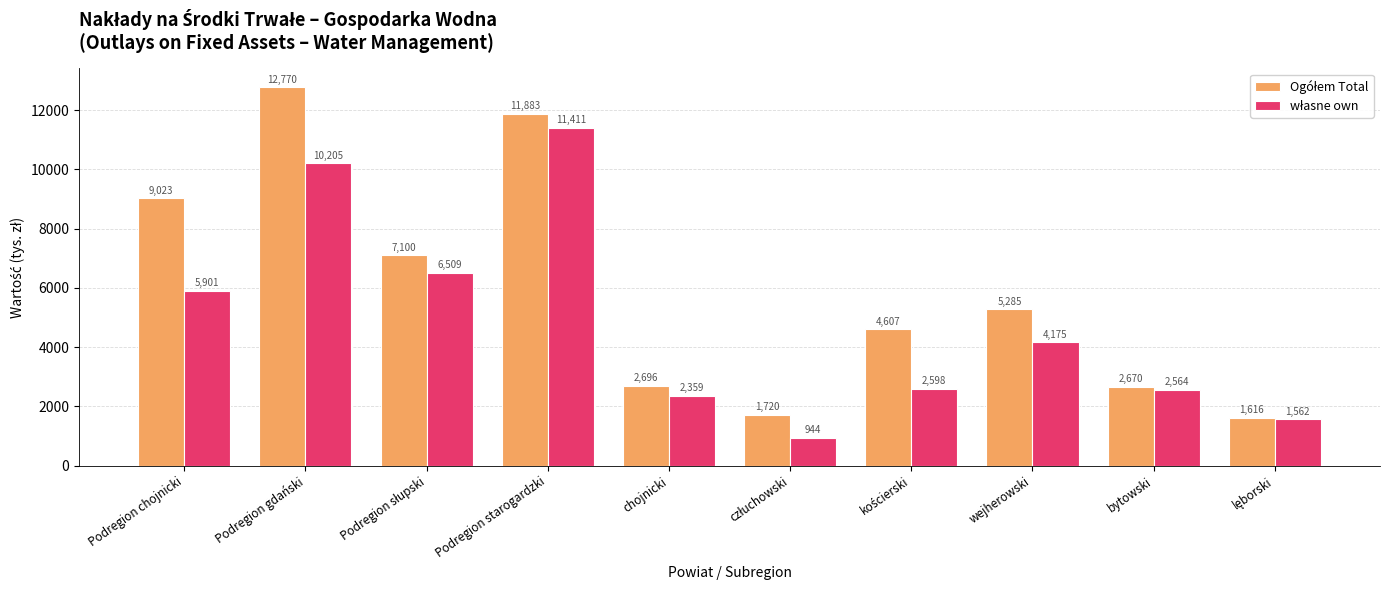

How many series are shown in this chart?

2